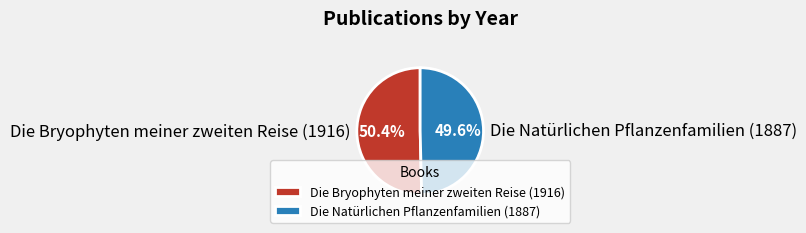

What is the total percentage of Die Natürlichen Pflanzenfamilien (1887) and Die Bryophyten meiner zweiten Reise (1916)?

100.0%